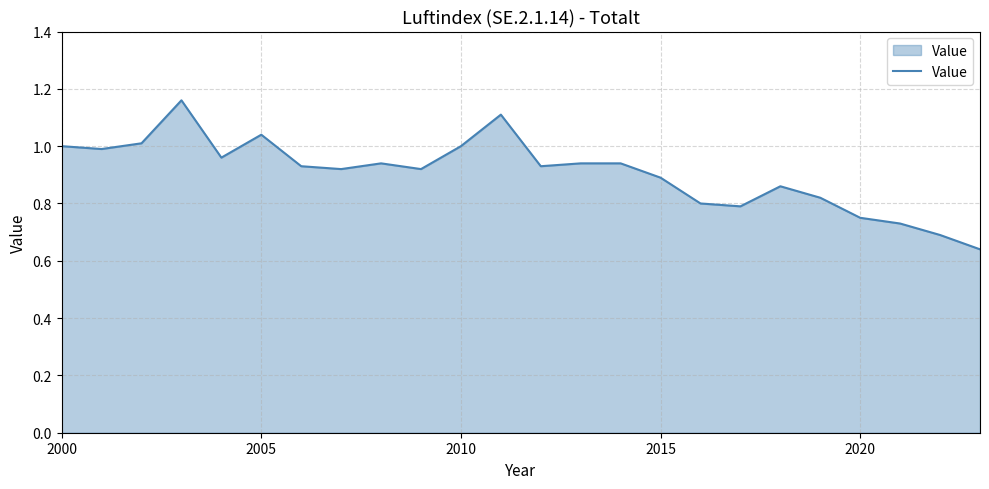

What is the difference between the maximum and minimum values?

0.5